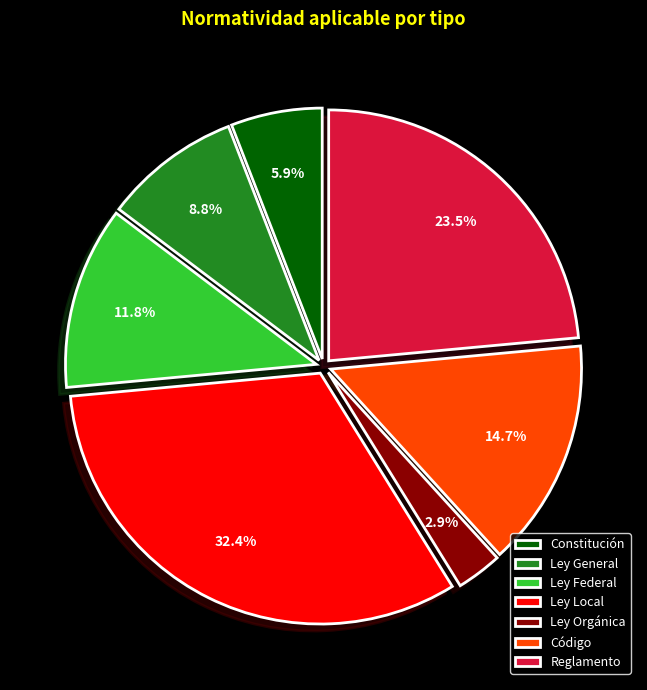

To the nearest percent, what is the difference between the Ley General and Código slice percentages?

6%